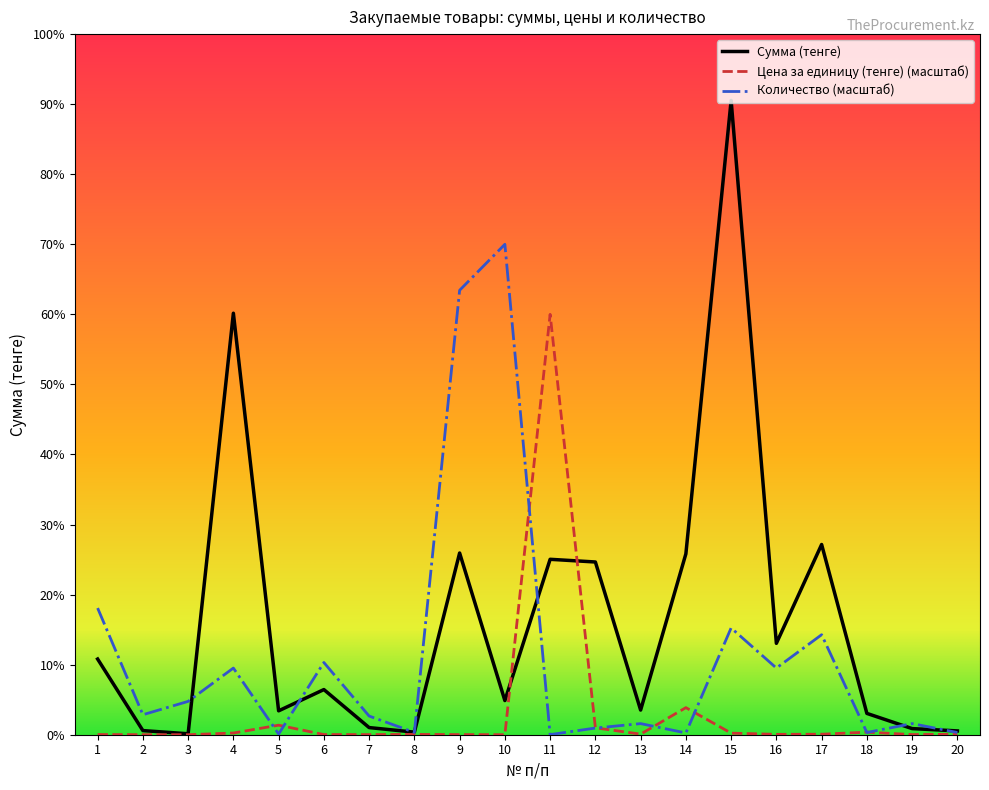

What are all the series names shown in the legend?

Сумма (тенге), Цена за единицу (тенге) (масштаб), Количество (масштаб)